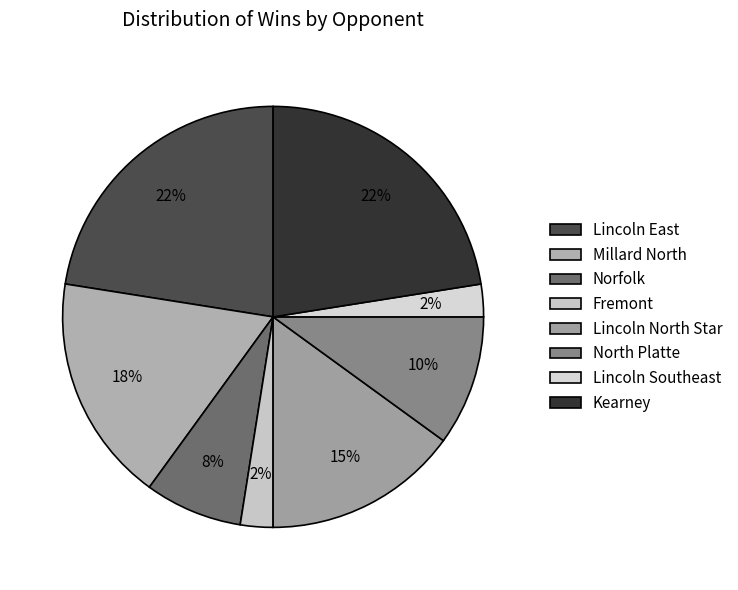

To the nearest percent, what is the combined percentage of Norfolk and Kearney?

30%